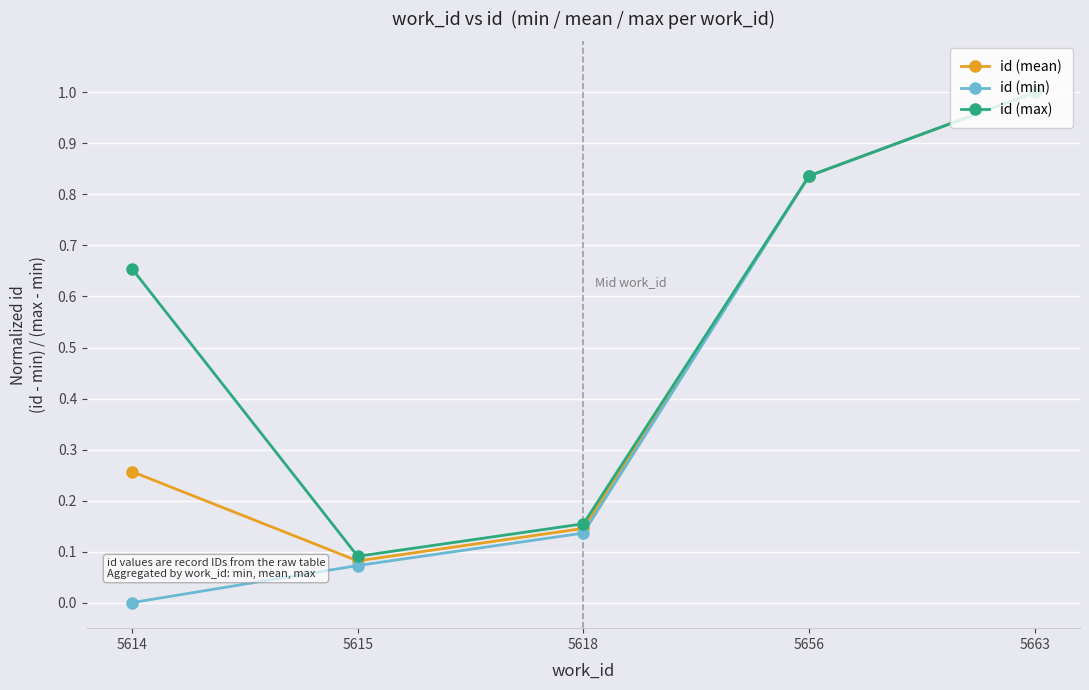

How many lines are shown in the chart?

3